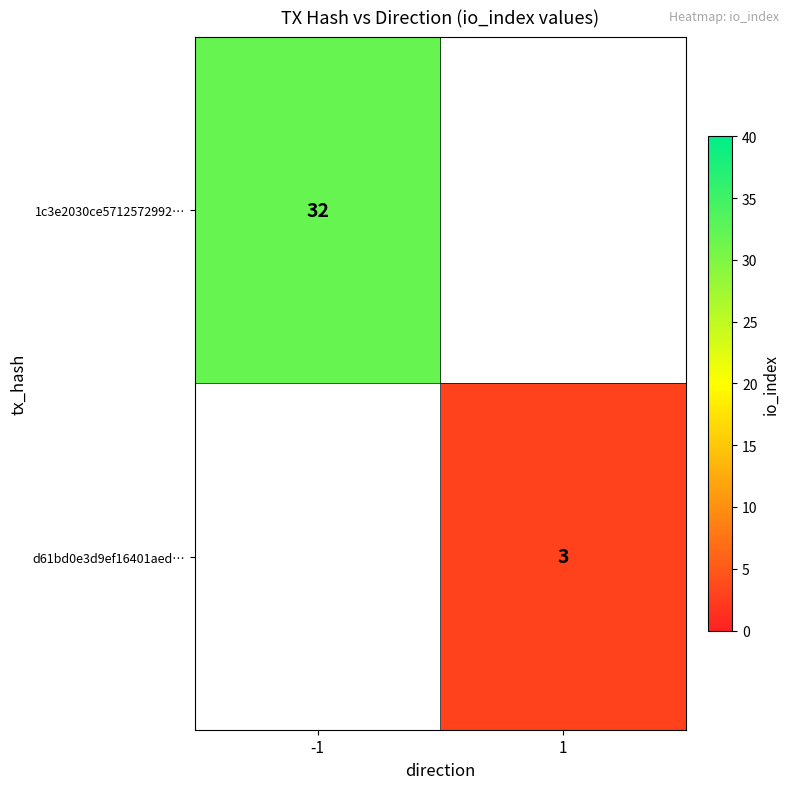

The 1c3e2030ce5712572992… series shows 52 at -1. True or false?

False